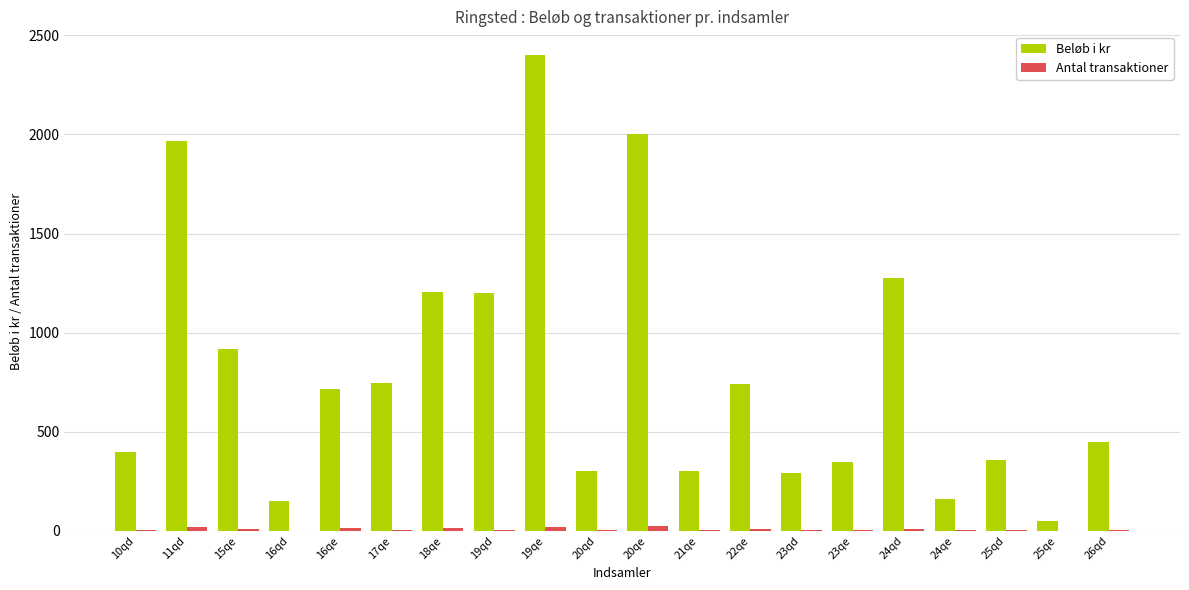

At which category is the sum across all series the highest?

19qe